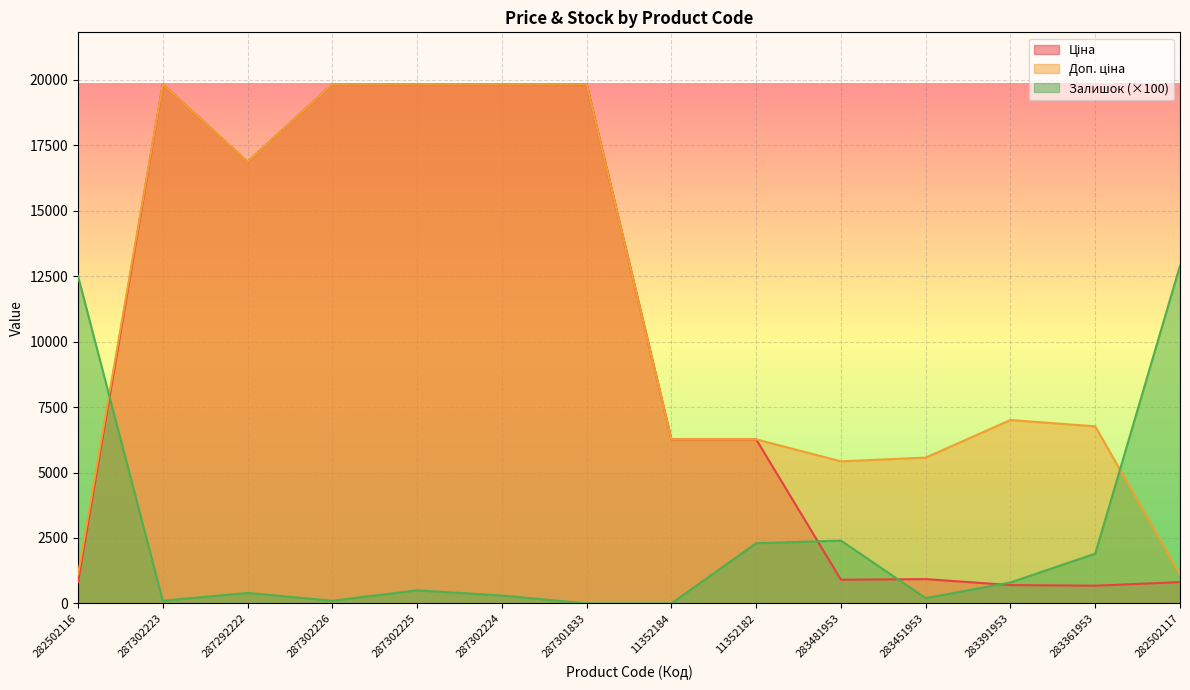

Where is the first local maximum for Ціна?

287302223